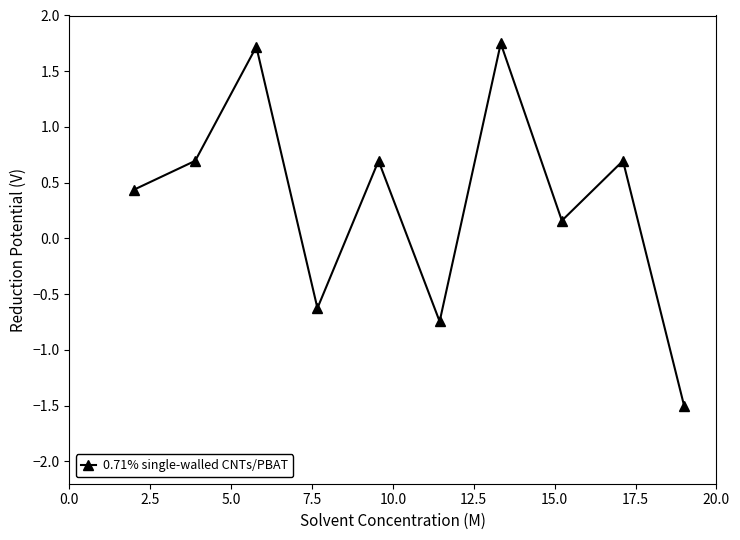

What is the average value?

0.3